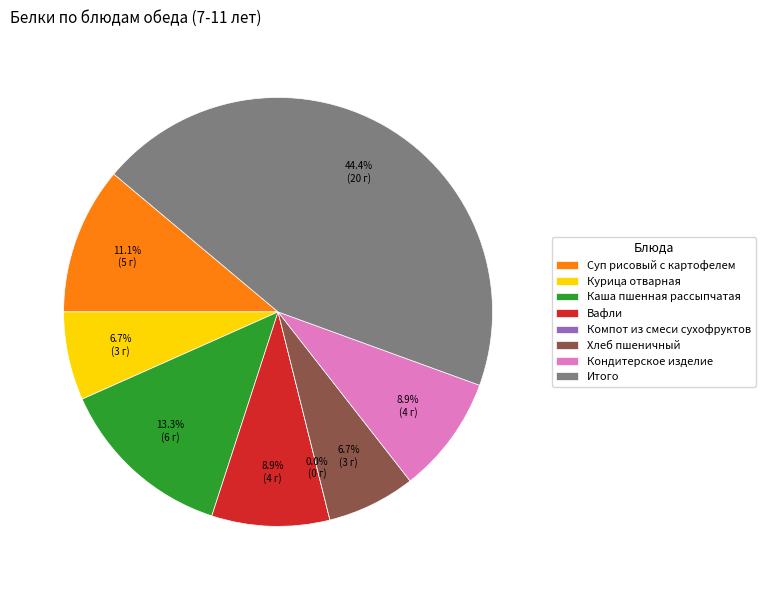

Does Итого account for over 50% of the chart?

No